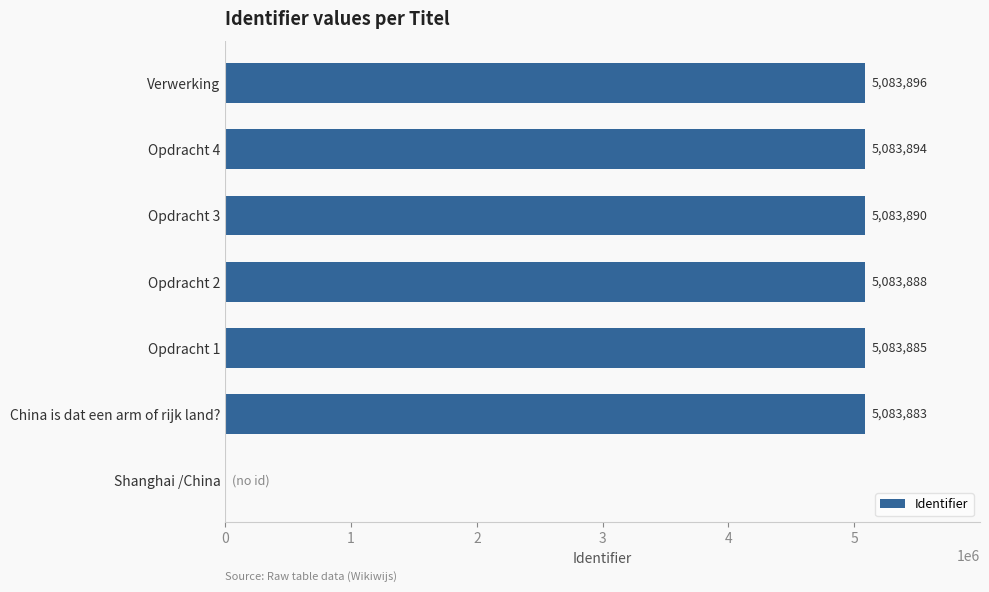

What is the approximate value at China is dat een arm of rijk land?, to the nearest 10?

5083880